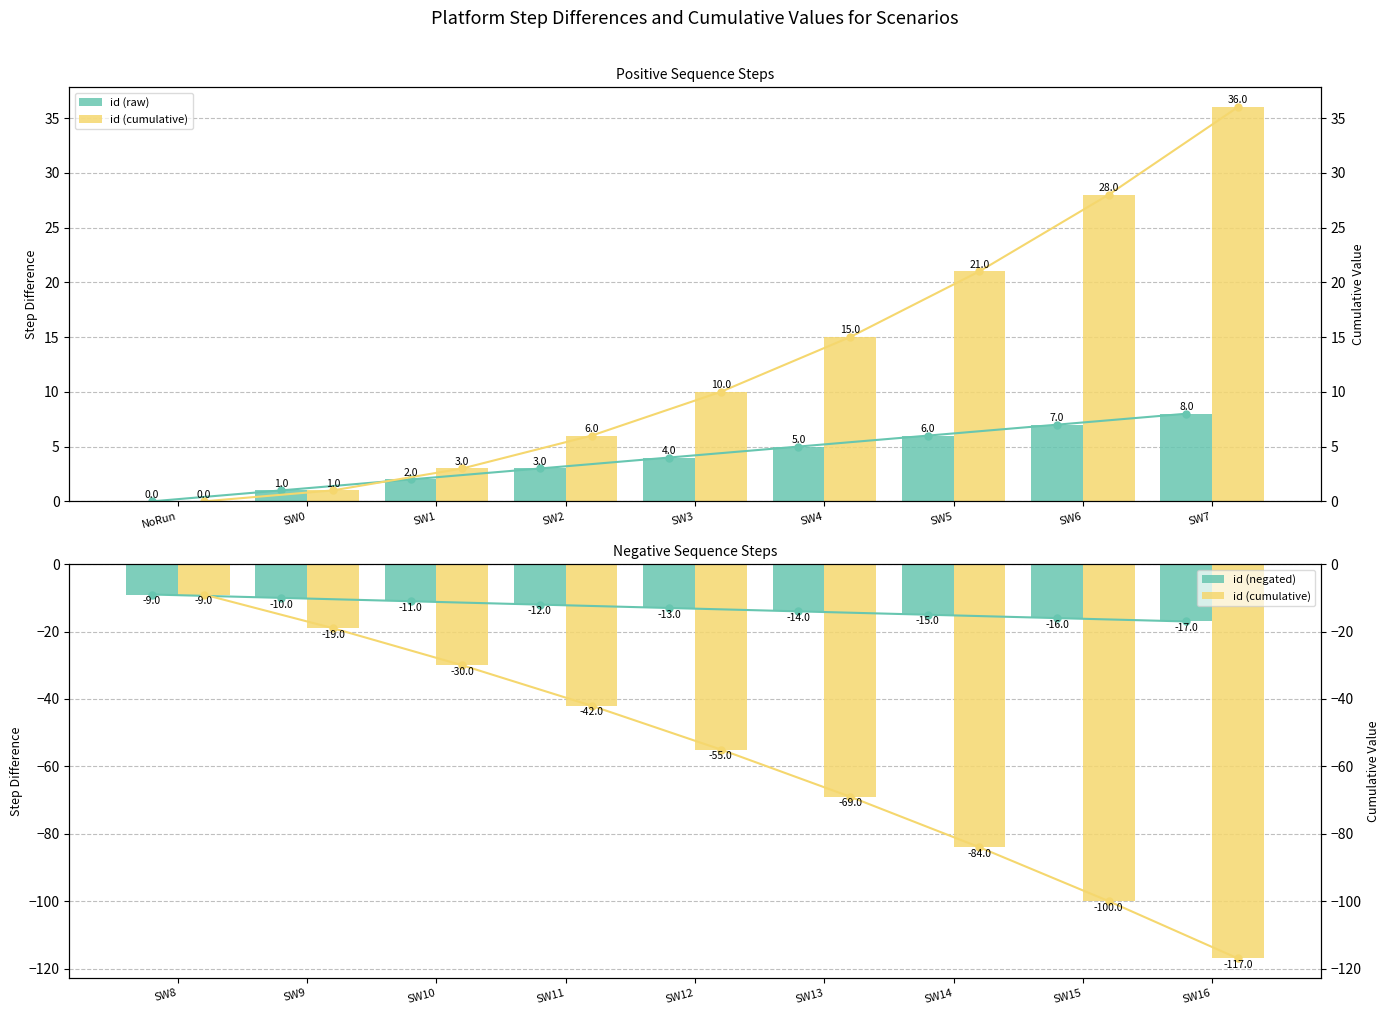

Which series has the largest range (max minus min)?

id (cumulative)